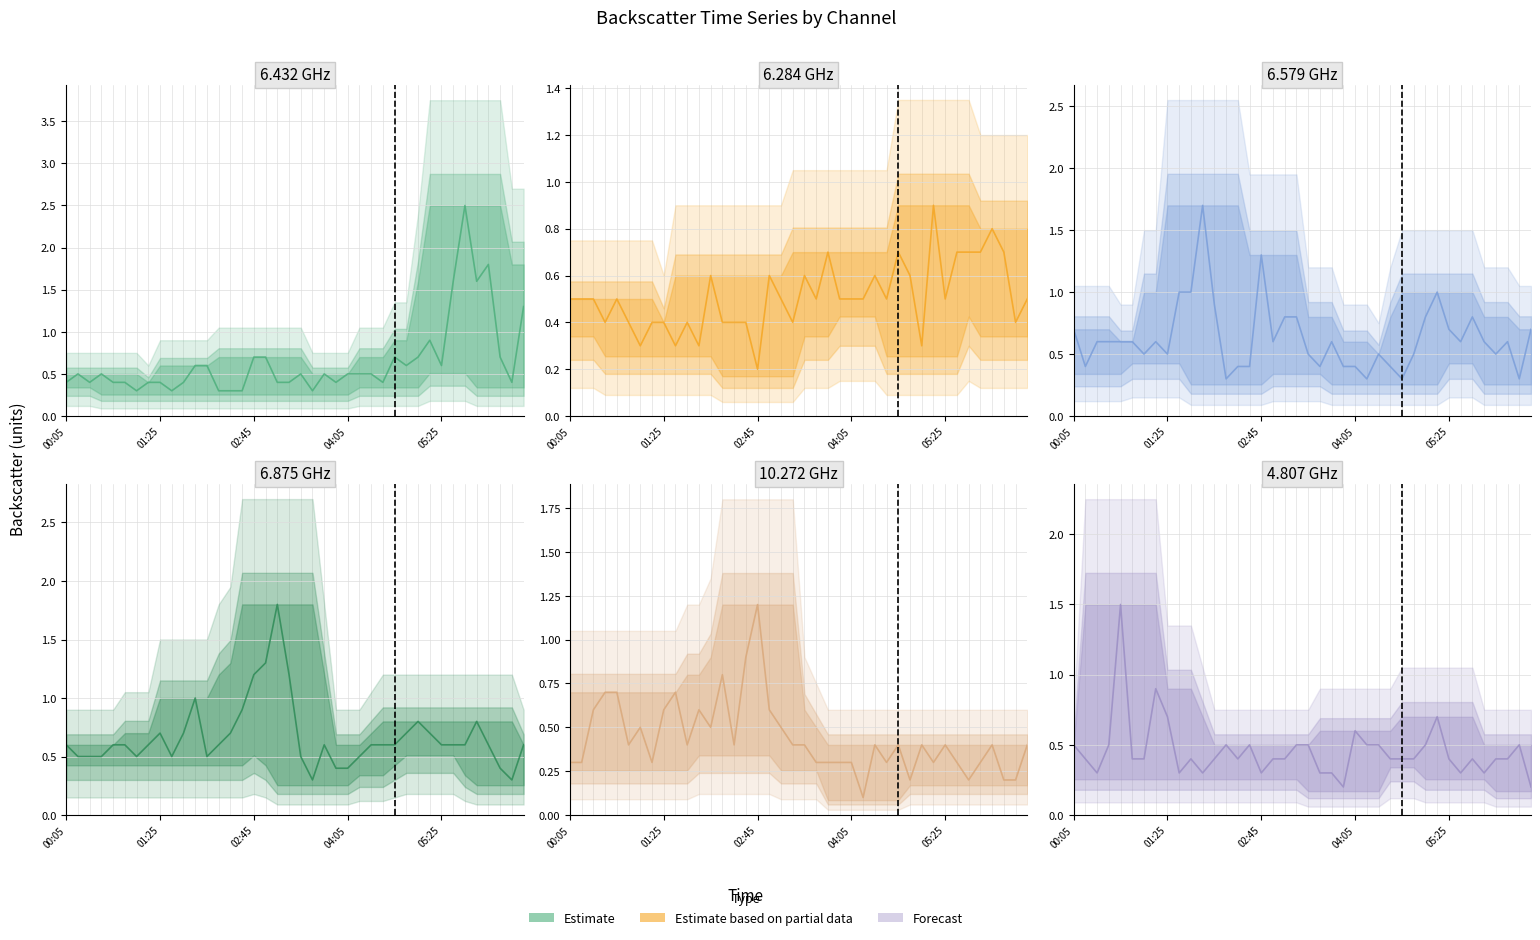

In 6.875, how many points are lower than both neighbors (excluding endpoints)?

5